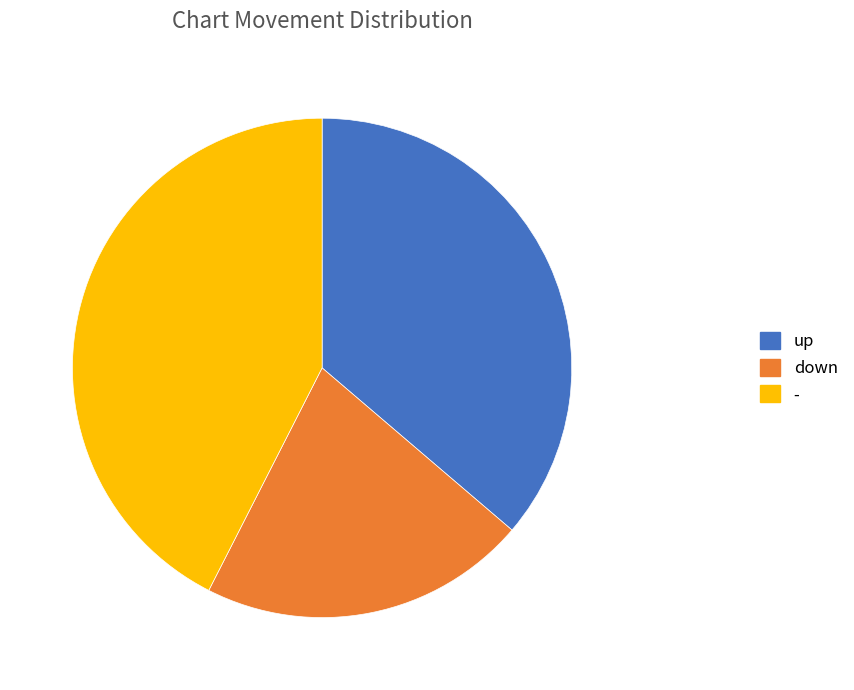

Which slice is the smallest?

down